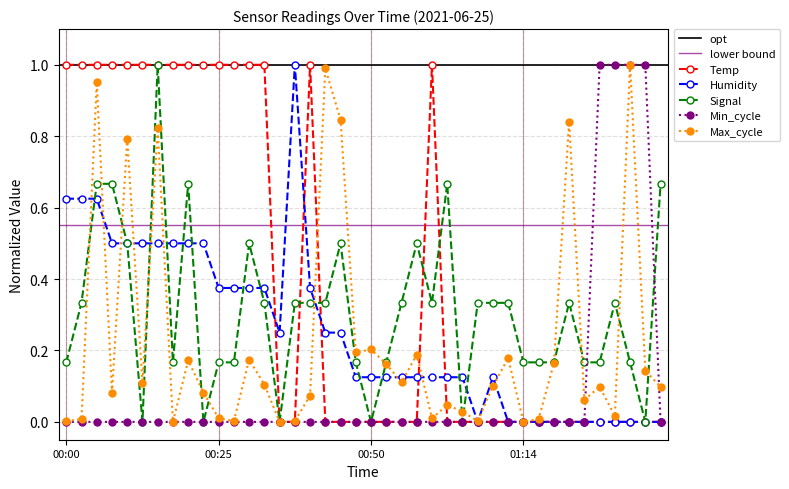

Where is Temp nearest to the value 0?

00:35